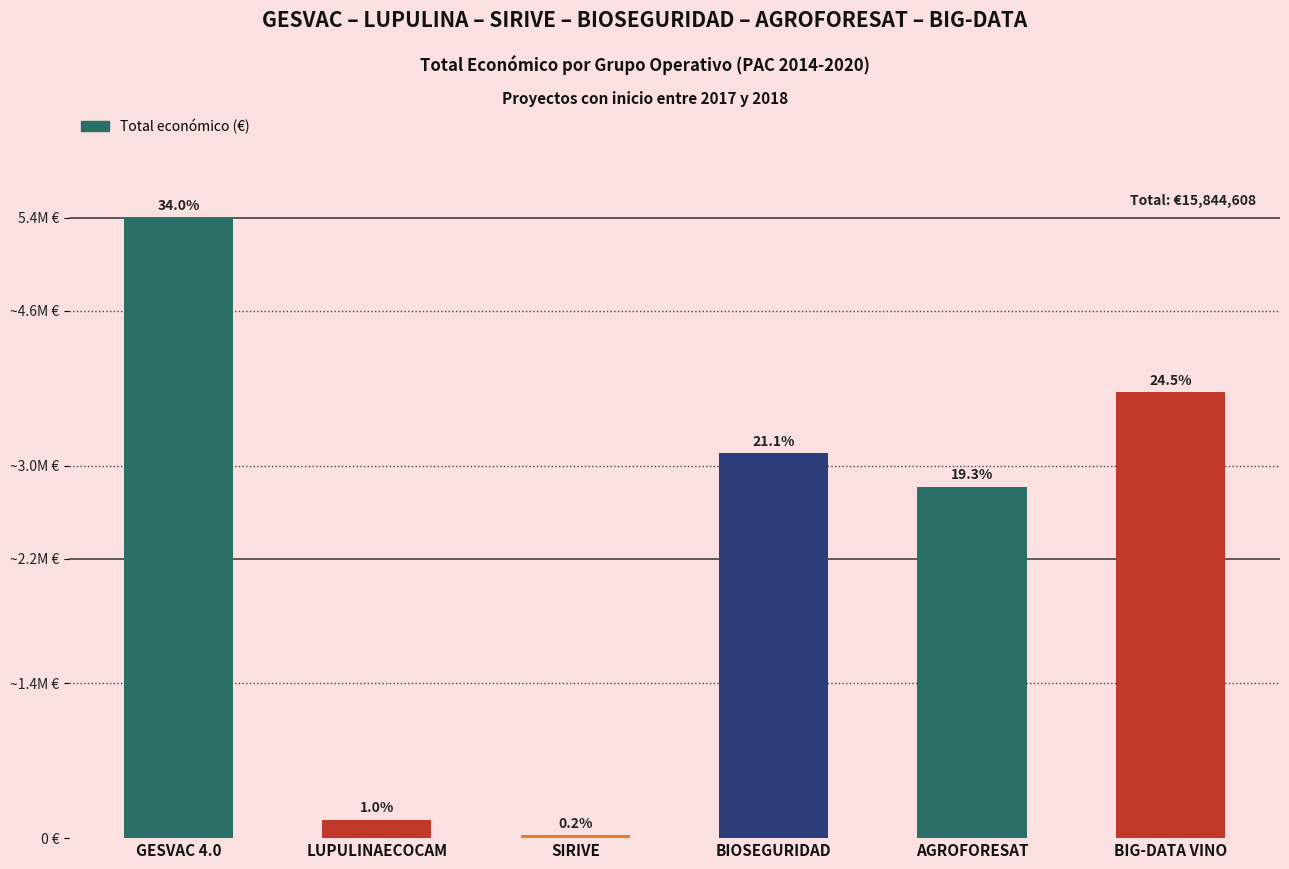

Are the bars horizontal?

No